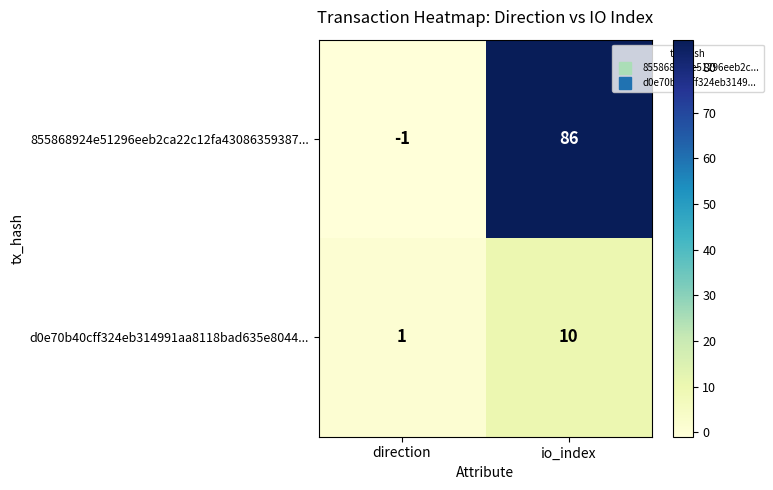

What is the total value across all series at io_index?

96